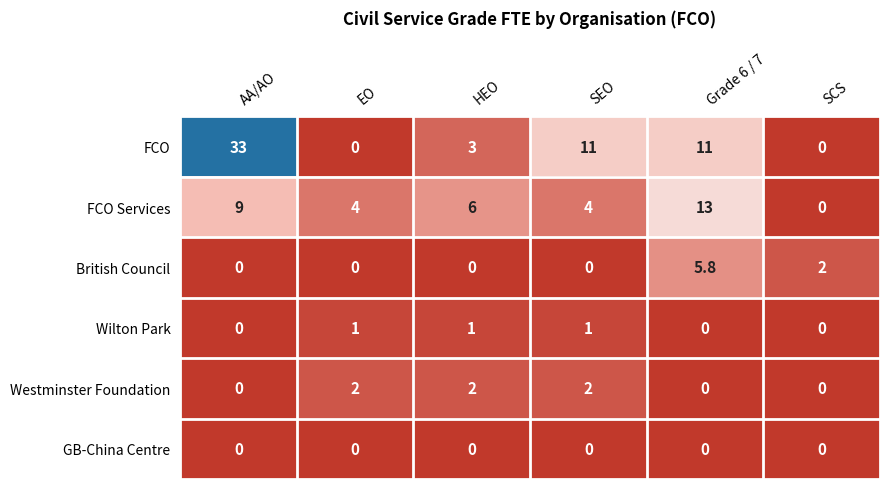

At which category is the sum across all series the highest?

AA/AO